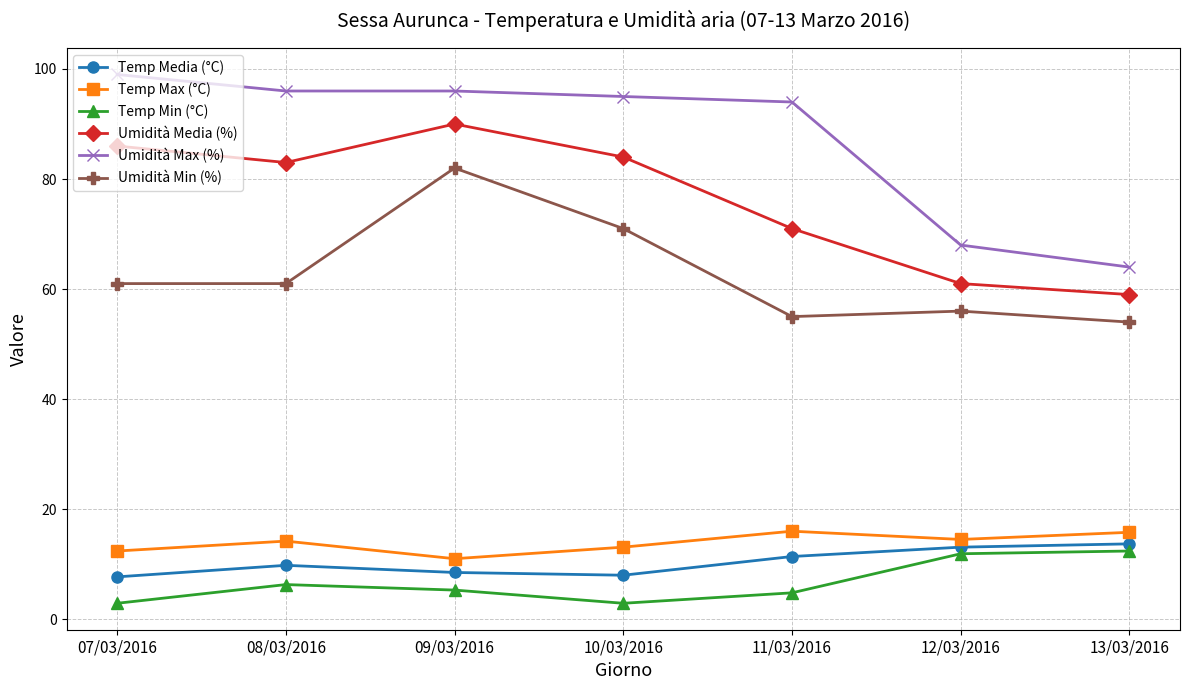

At which category does Umidità Min (%) reach its first local peak?

09/03/2016